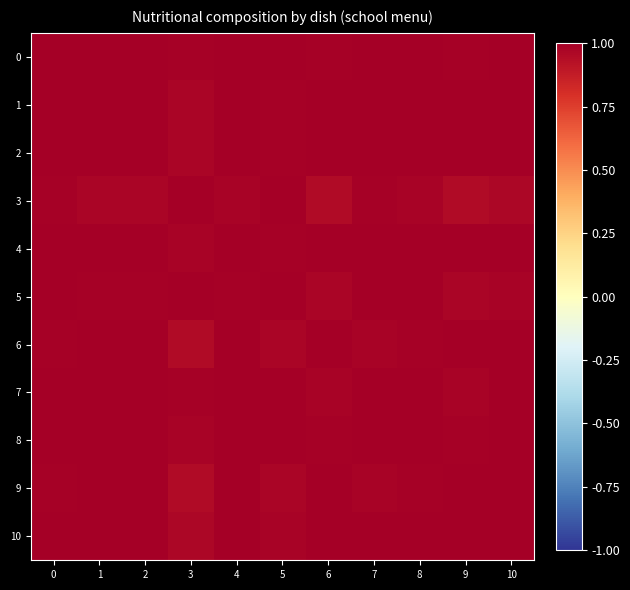

Reading left to right, transcribe all the data shown in this chart.

0: 0=1.0	1=1.0	2=1.0	3=1.0	4=1.0	5=1.0	6=1.0	7=1.0	8=1.0	9=1.0	10=1.0
1: 0=1.0	1=1.0	2=1.0	3=1.0	4=1.0	5=1.0	6=1.0	7=1.0	8=1.0	9=1.0	10=1.0
2: 0=1.0	1=1.0	2=1.0	3=1.0	4=1.0	5=1.0	6=1.0	7=1.0	8=1.0	9=1.0	10=1.0
3: 0=1.0	1=1.0	2=1.0	3=1.0	4=1.0	5=1.0	6=0.9	7=1.0	8=1.0	9=1.0	10=1.0
4: 0=1.0	1=1.0	2=1.0	3=1.0	4=1.0	5=1.0	6=1.0	7=1.0	8=1.0	9=1.0	10=1.0
5: 0=1.0	1=1.0	2=1.0	3=1.0	4=1.0	5=1.0	6=1.0	7=1.0	8=1.0	9=1.0	10=1.0
6: 0=1.0	1=1.0	2=1.0	3=0.9	4=1.0	5=1.0	6=1.0	7=1.0	8=1.0	9=1.0	10=1.0
7: 0=1.0	1=1.0	2=1.0	3=1.0	4=1.0	5=1.0	6=1.0	7=1.0	8=1.0	9=1.0	10=1.0
8: 0=1.0	1=1.0	2=1.0	3=1.0	4=1.0	5=1.0	6=1.0	7=1.0	8=1.0	9=1.0	10=1.0
9: 0=1.0	1=1.0	2=1.0	3=1.0	4=1.0	5=1.0	6=1.0	7=1.0	8=1.0	9=1.0	10=1.0
10: 0=1.0	1=1.0	2=1.0	3=1.0	4=1.0	5=1.0	6=1.0	7=1.0	8=1.0	9=1.0	10=1.0